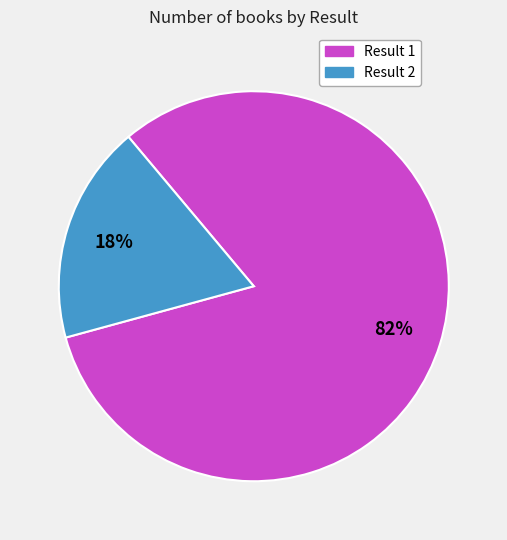

To the nearest percent, what is the average slice percentage?

50%